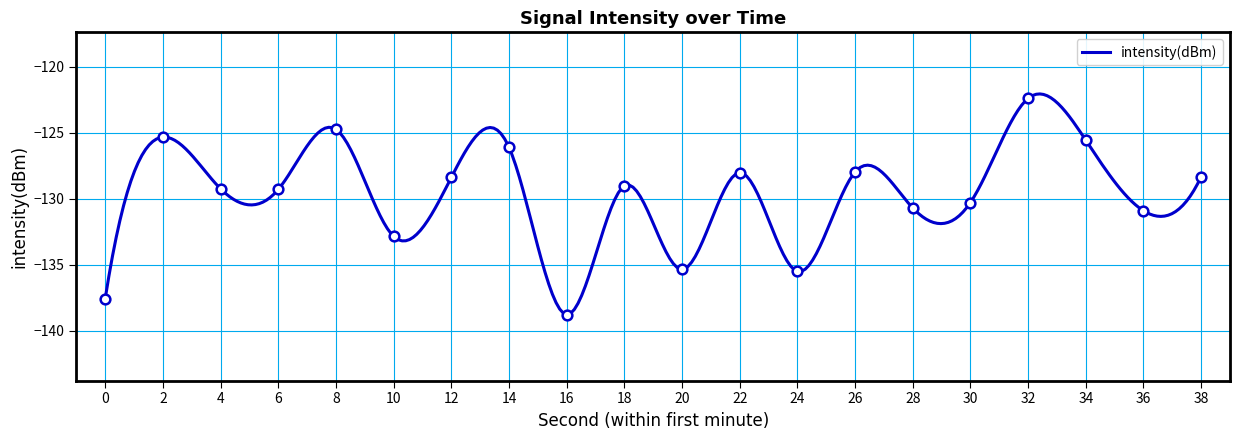

How many interior local valleys (lower than both neighbors) does the data have?

7